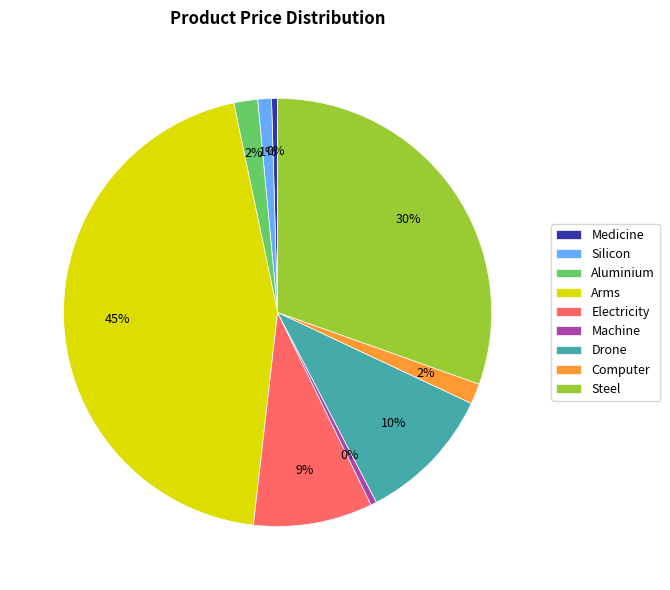

Do Drone and Aluminium together represent more than half of the pie?

No